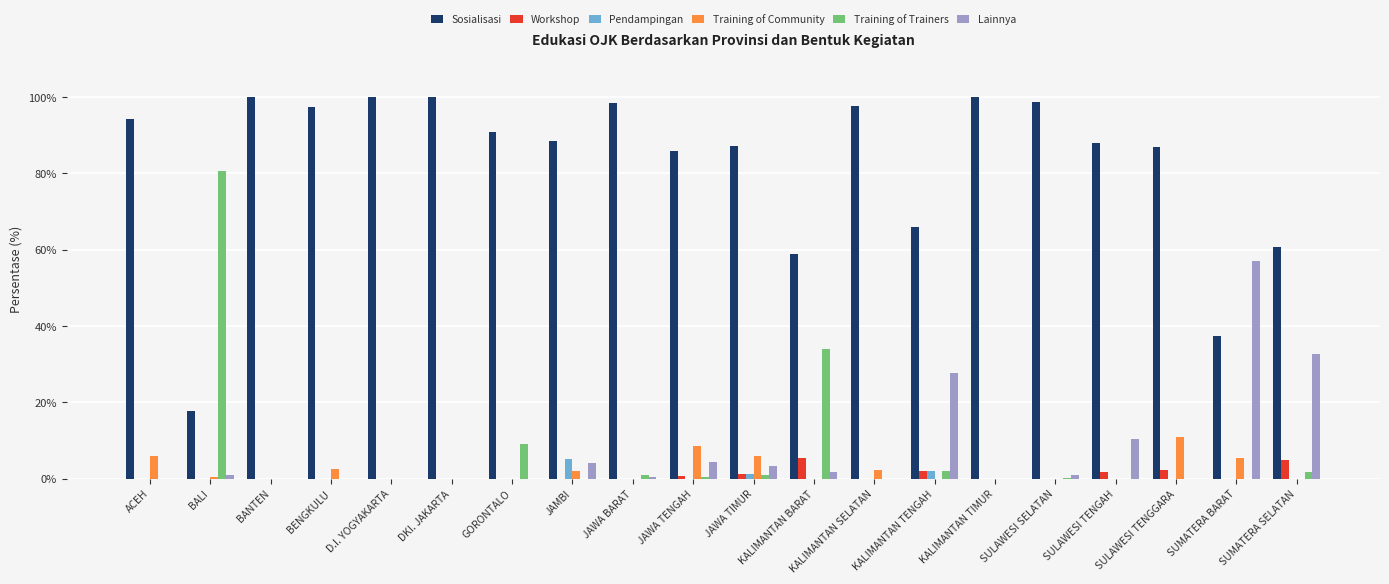

At which label is Training of Trainers closest to 40?

KALIMANTAN BARAT